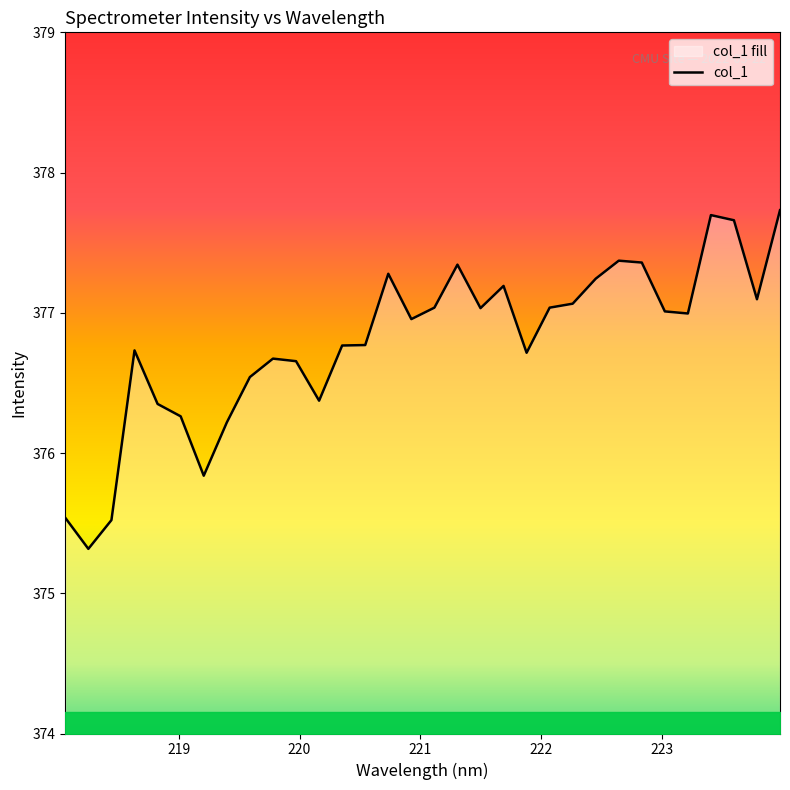

At which label is the value closest to 376?

219.2067